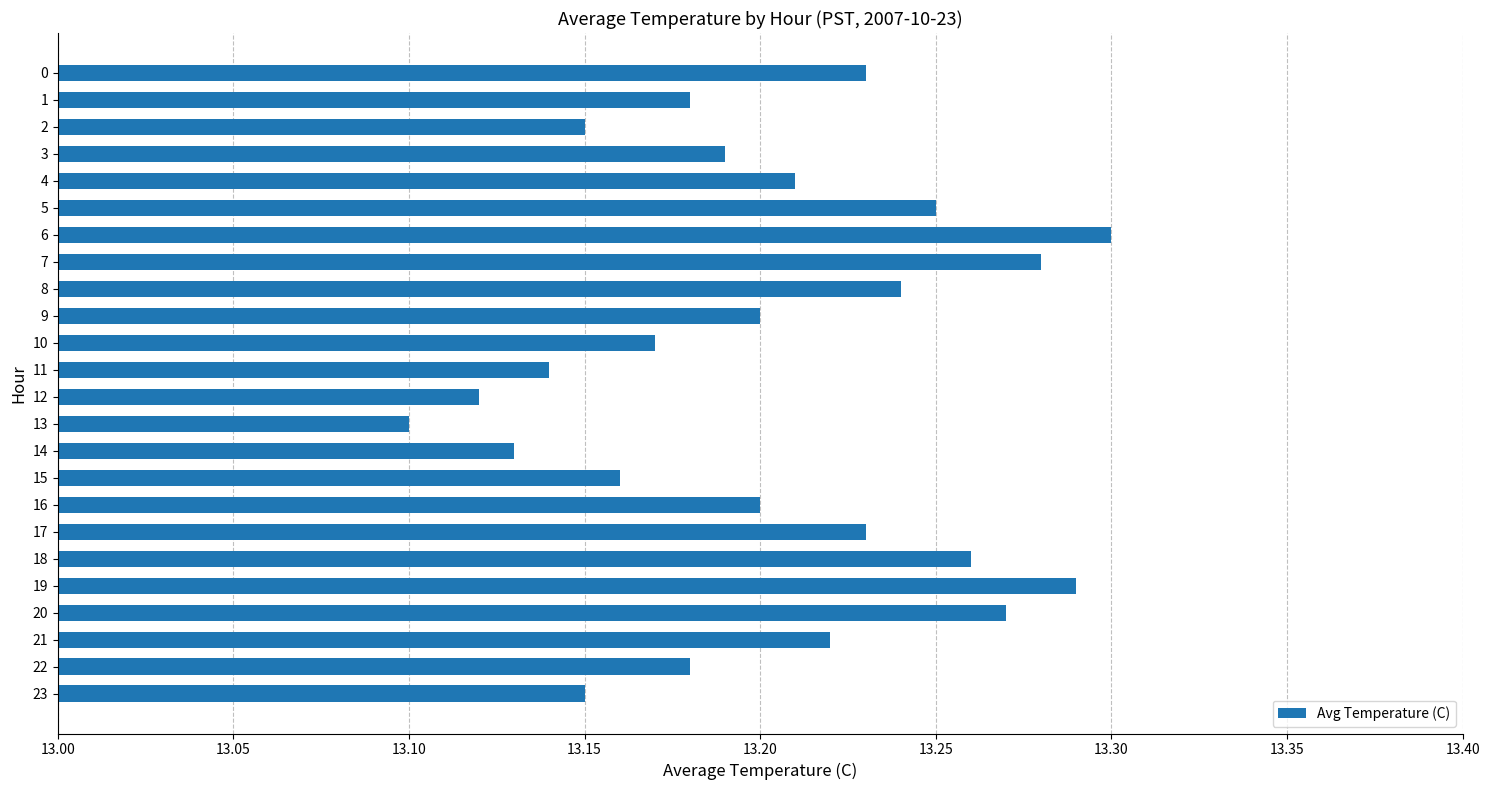

At which category does the chart reach its peak across all series?

6